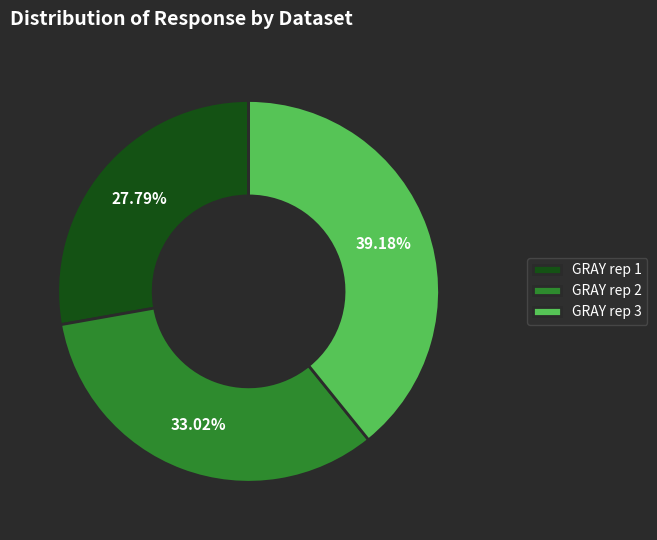

To the nearest percent, what is the difference between the largest and smallest slice percentages?

11%